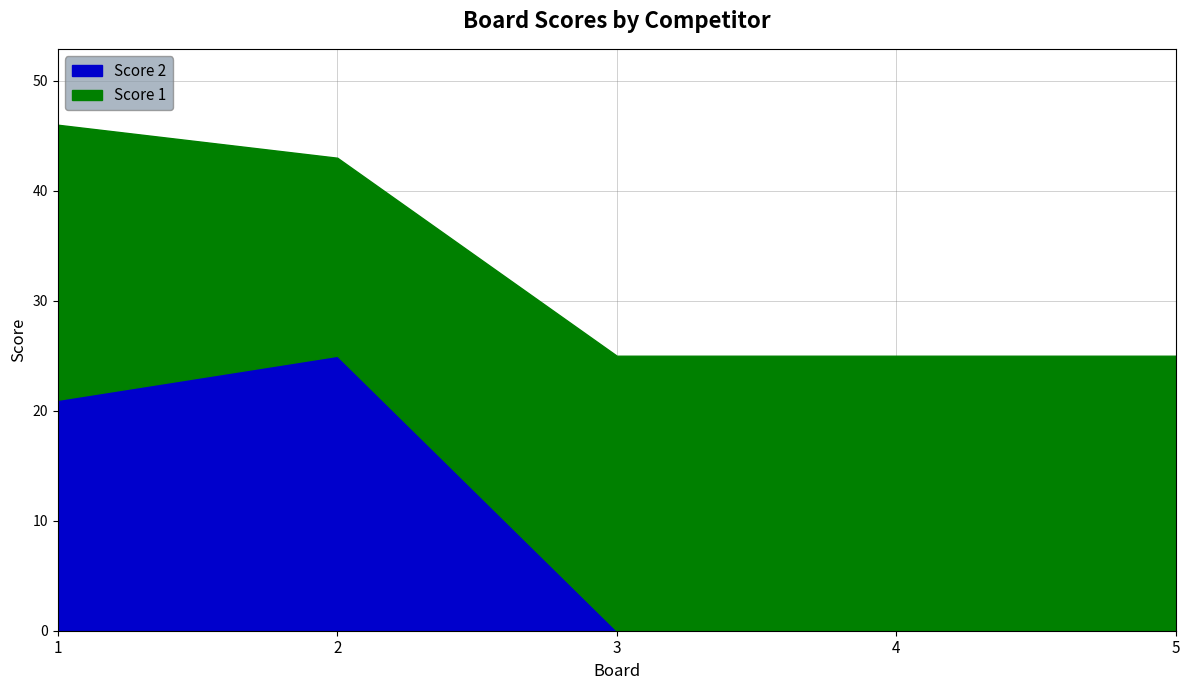

What is the spread (max minus min) of values at 3?

25